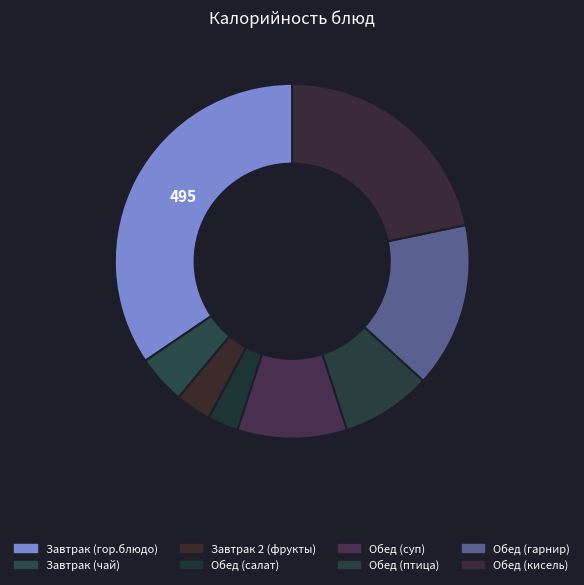

Is Завтрак 2 (фрукты) the majority of the pie?

No